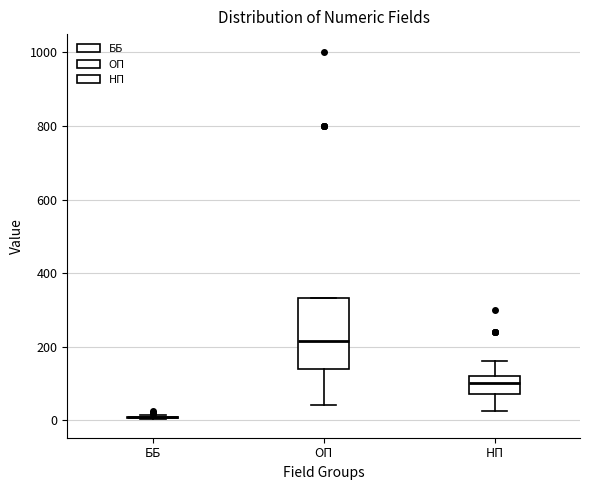

Reading left to right, transcribe this box plot: for each box, give where its median line is, the range the box spans, and where its two whiskers end, as read against the y-axis. The values are not printed on the chart, so give them approximately, as read against the axis.

ББ: box collapsed to a line at 0, whiskers 0 to 20
ОП: median 220, box 140 to 340, whiskers 40 to 340
НП: median 100, box 80 to 120, whiskers 20 to 160